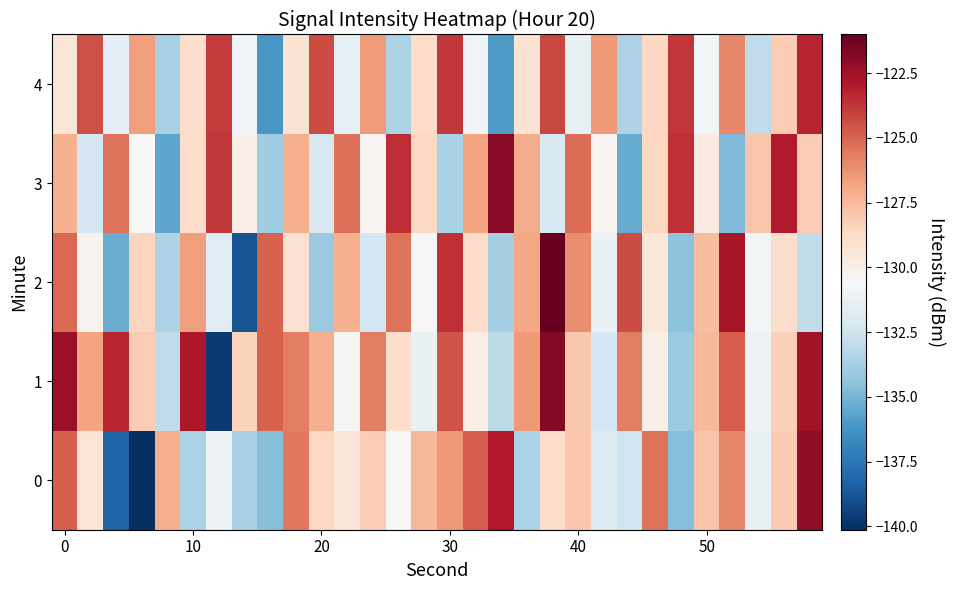

Count the number of categories in the chart.

30